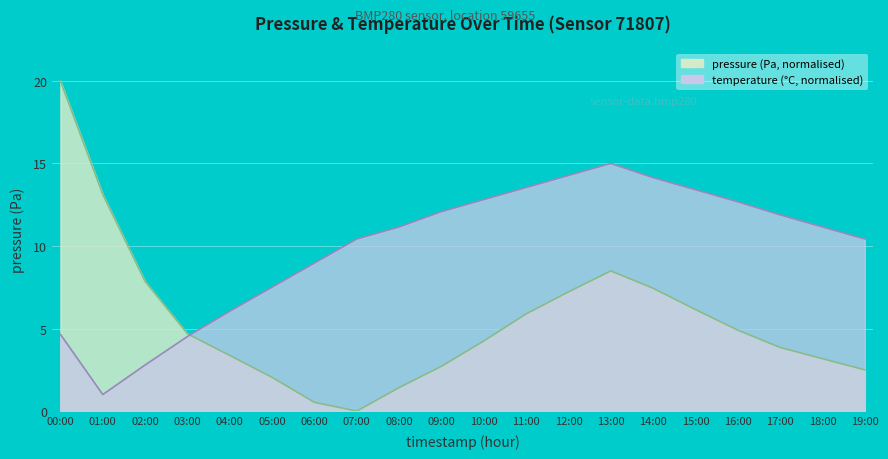

At how many categories does at least one series exceed 0?

20